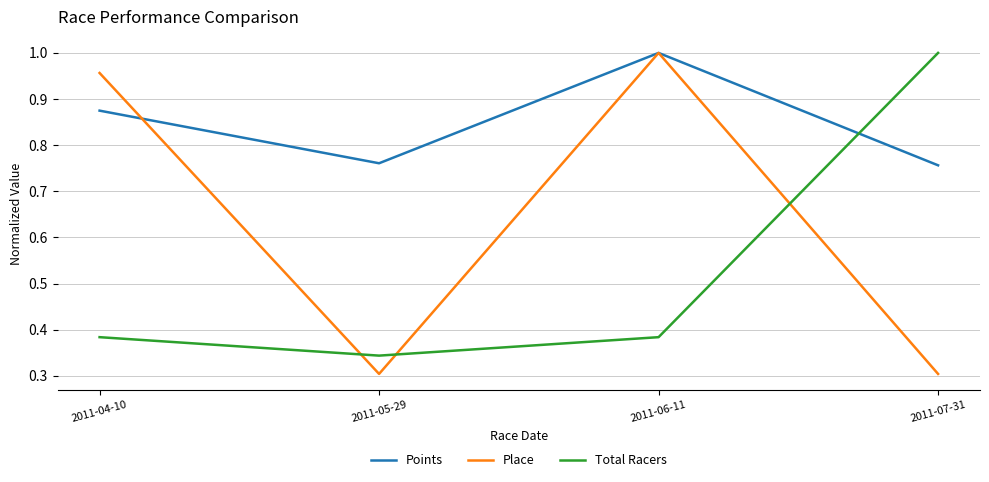

How many lines are shown in the chart?

3